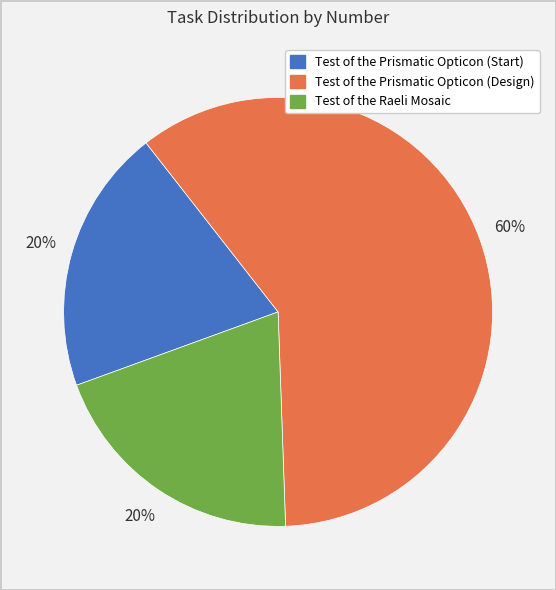

To the nearest percent, what is the difference between the Test of the Prismatic Opticon (Start) and Test of the Prismatic Opticon (Design) slice percentages?

40%